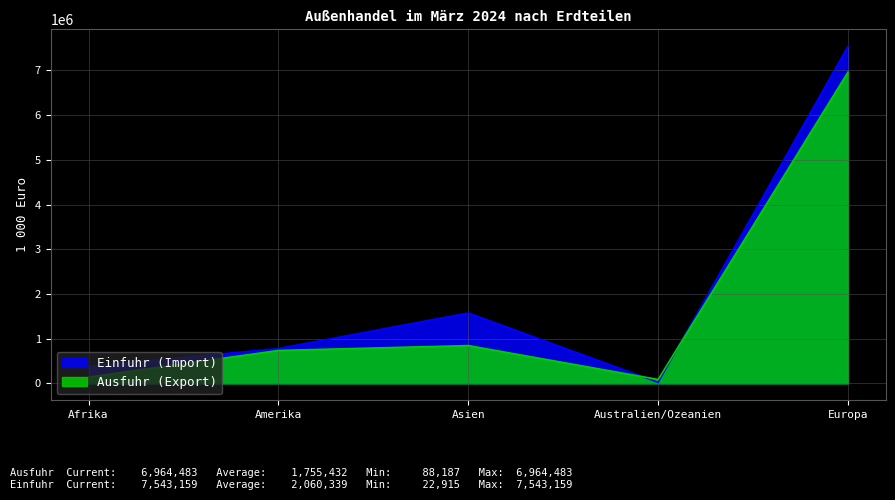

Is it true that Ausfuhr (Export) equals 737301 at Amerika?

True